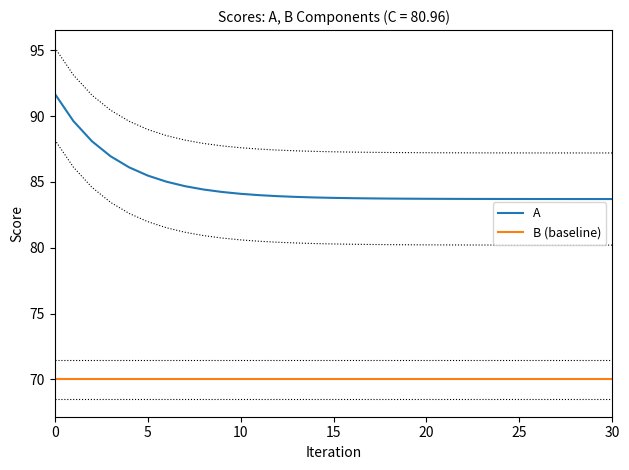

Reading left to right, extract all data points from this chart.

A: 91.7	89.6	88.1	87.0	86.1	85.5	85.0	84.7	84.4	84.2	84.1	84.0	83.9	83.9	83.8	83.8	83.8	83.7	83.7	83.7	83.7	83.7	83.7	83.7	83.7	83.7	83.7	83.7	83.7	83.7	83.7
B (baseline): 70.0	70.0	70.0	70.0	70.0	70.0	70.0	70.0	70.0	70.0	70.0	70.0	70.0	70.0	70.0	70.0	70.0	70.0	70.0	70.0	70.0	70.0	70.0	70.0	70.0	70.0	70.0	70.0	70.0	70.0	70.0